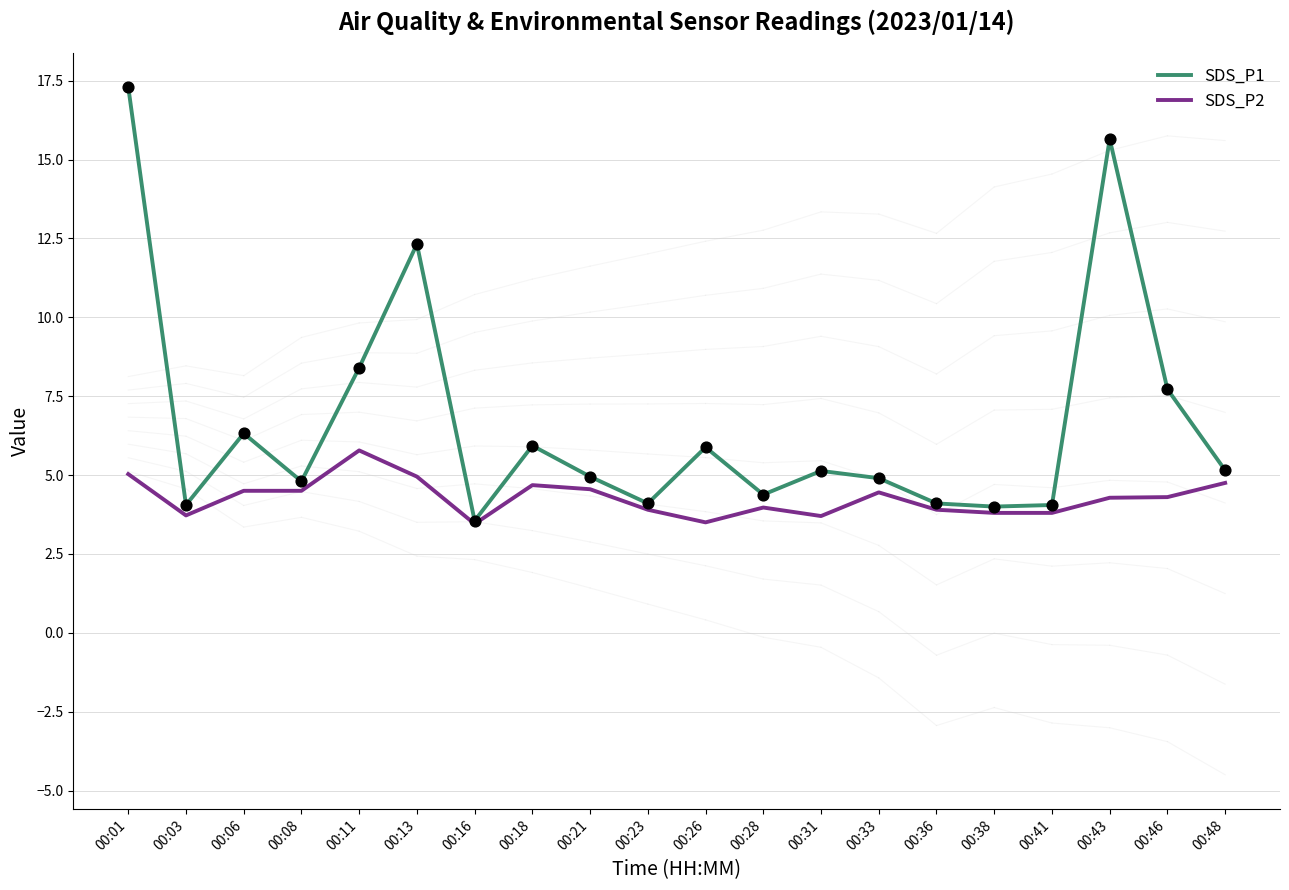

At how many categories does at least one series exceed 12?

3